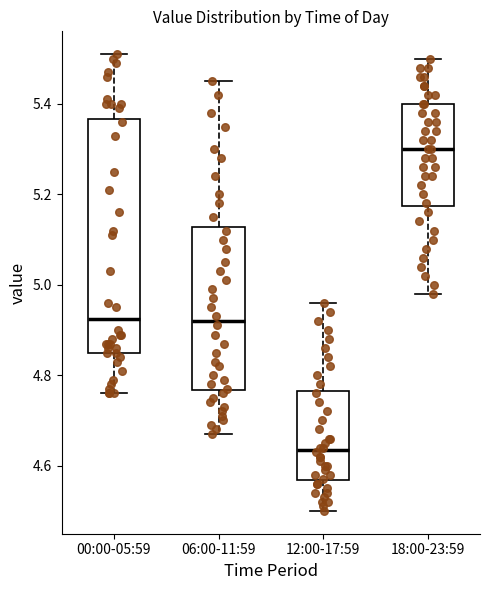

Where does the median line of the box for 18:00-23:59 sit on the y-axis? The values are not printed on the chart, so give them approximately, as read against the axis.

5.30